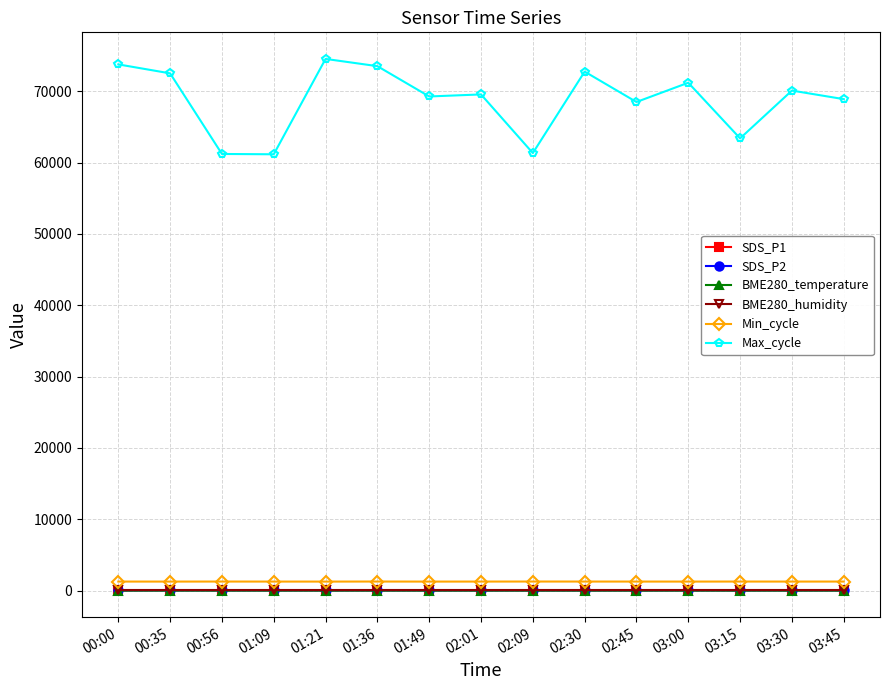

How many lines are shown in the chart?

6